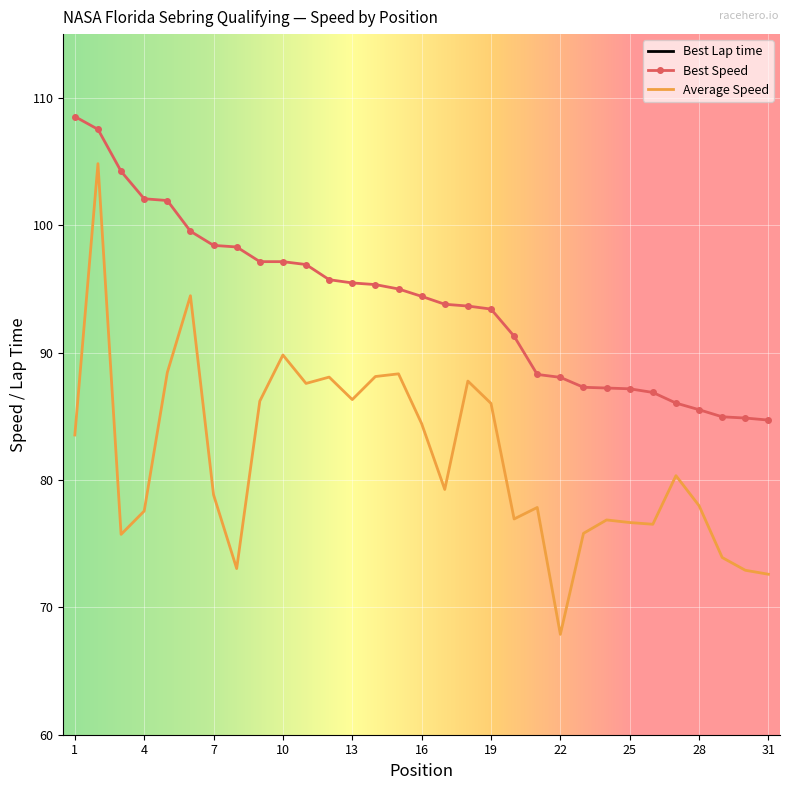

What is the maximum value for Average Speed?

104.8